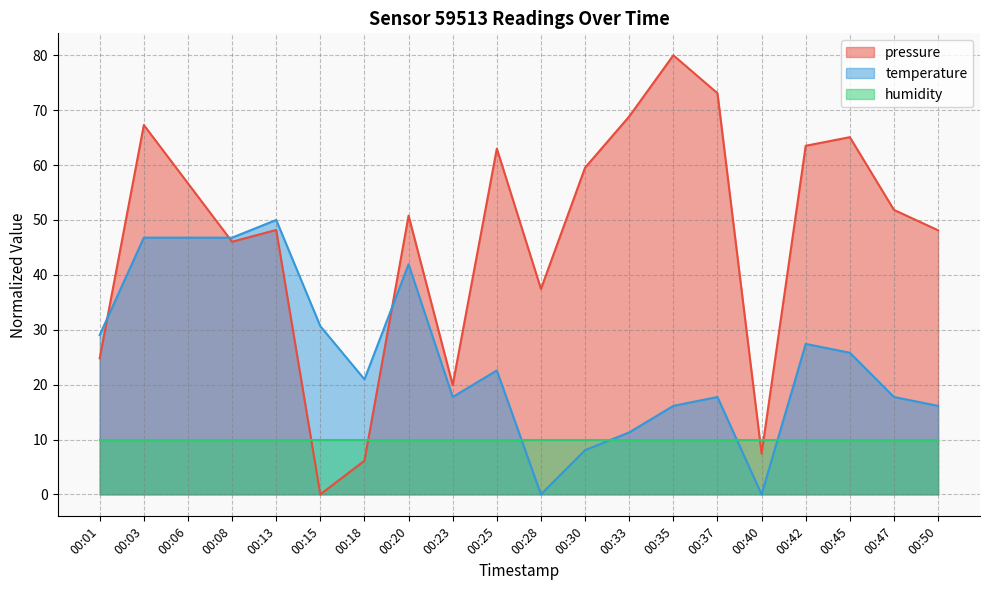

At which label does temperature first exceed 22?

00:01